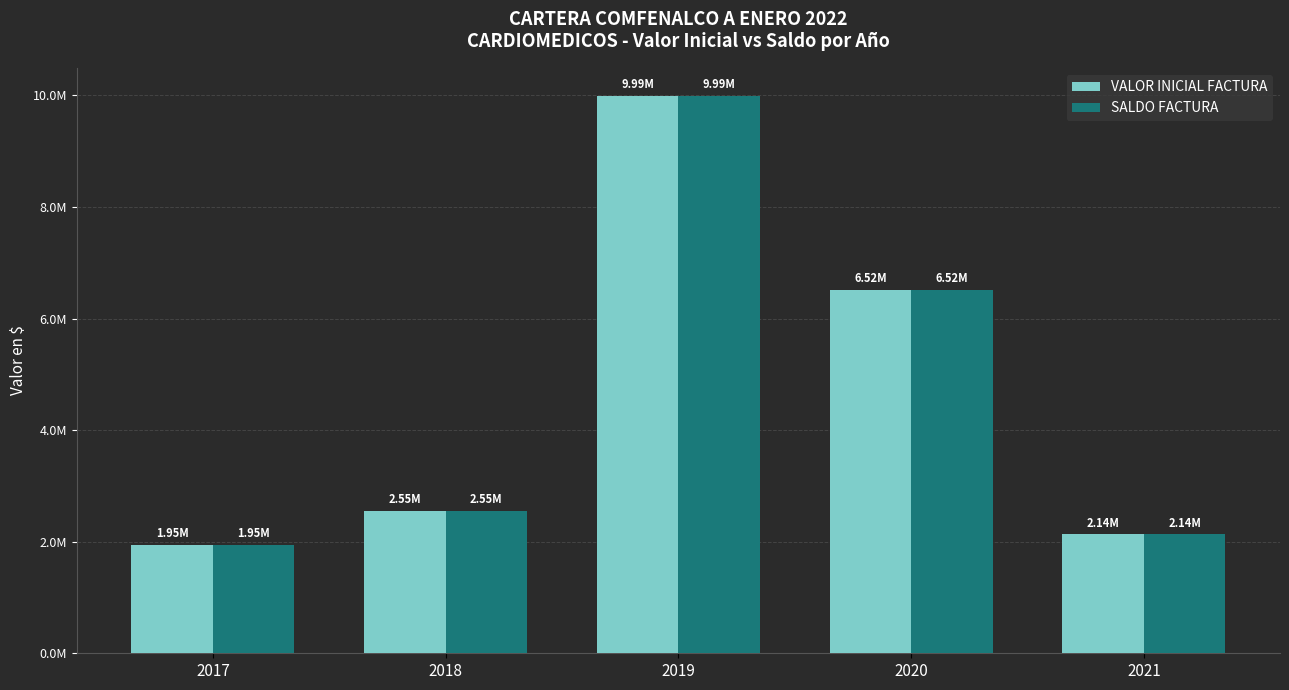

Which series has the largest total across all categories?

VALOR INICIAL FACTURA